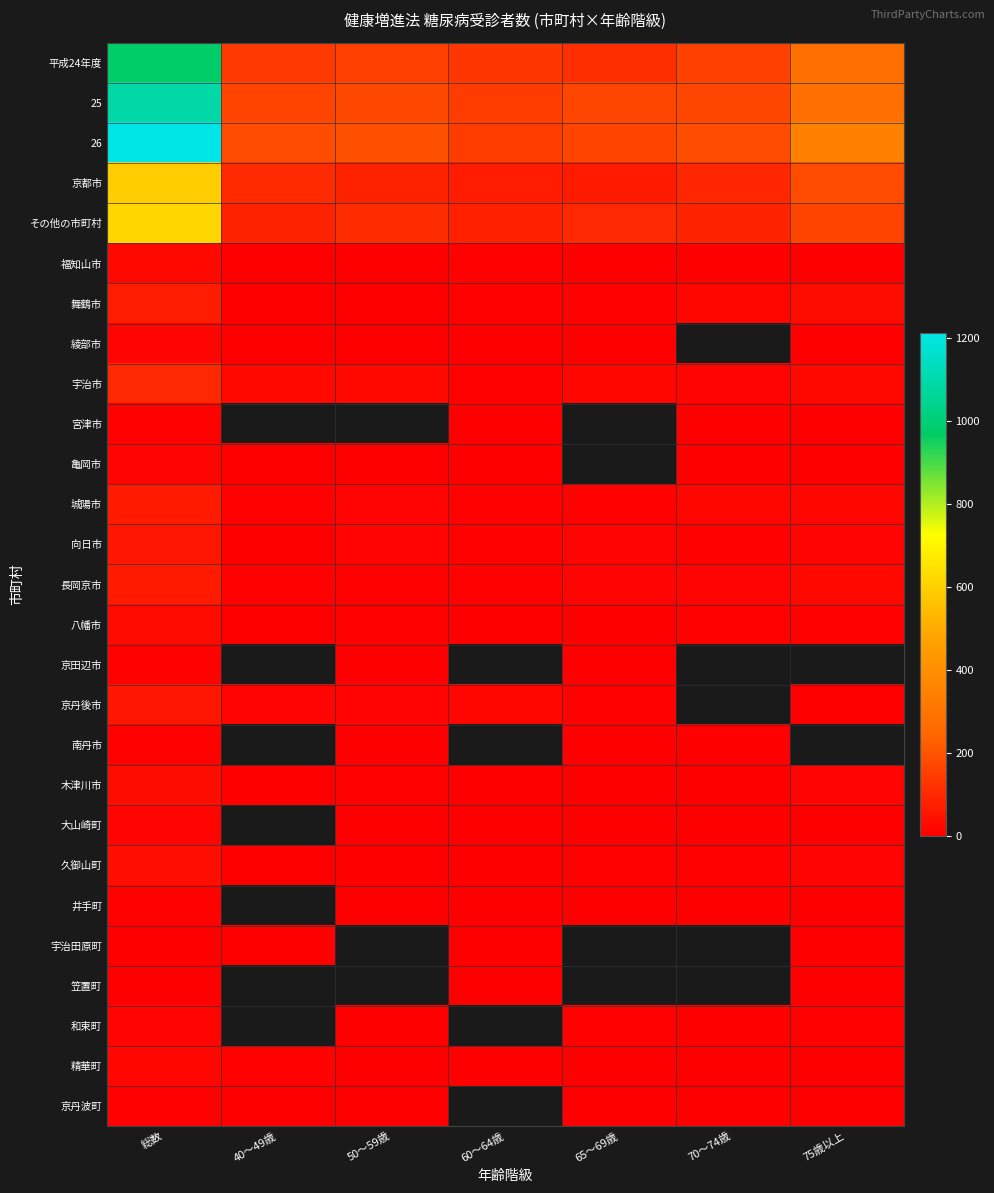

Rank the series by their maximum value, from highest to lowest.

26, 25, 平成24年度, その他の市町村, 京都市, 宇治市, 舞鶴市, 城陽市, 長岡京市, 向日市, 京丹後市, 久御山町, 木津川市, 八幡市, 福知山市, 精華町, 和束町, 亀岡市, 綾部市, 大山崎町, 井手町, 京丹波町, 京田辺市, 南丹市, 宮津市, 宇治田原町, 笠置町